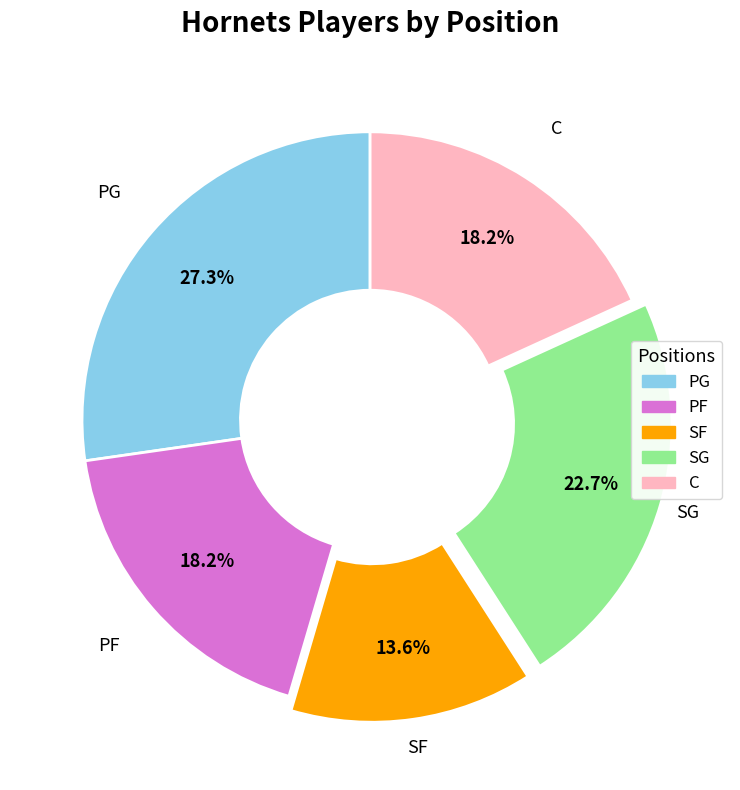

Is the sum of SF and PF greater than half?

No